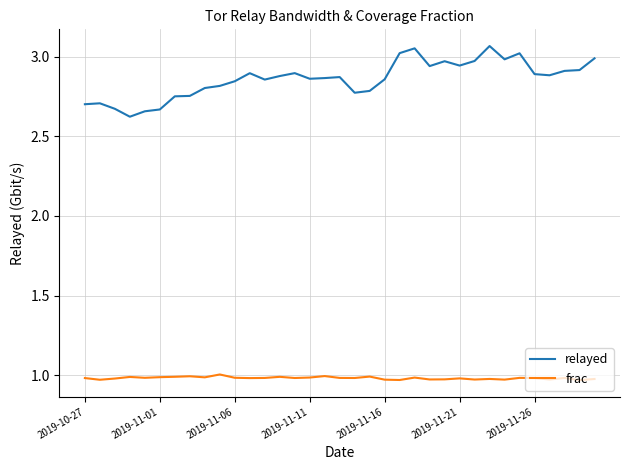

At how many categories does at least one series exceed 2?

35